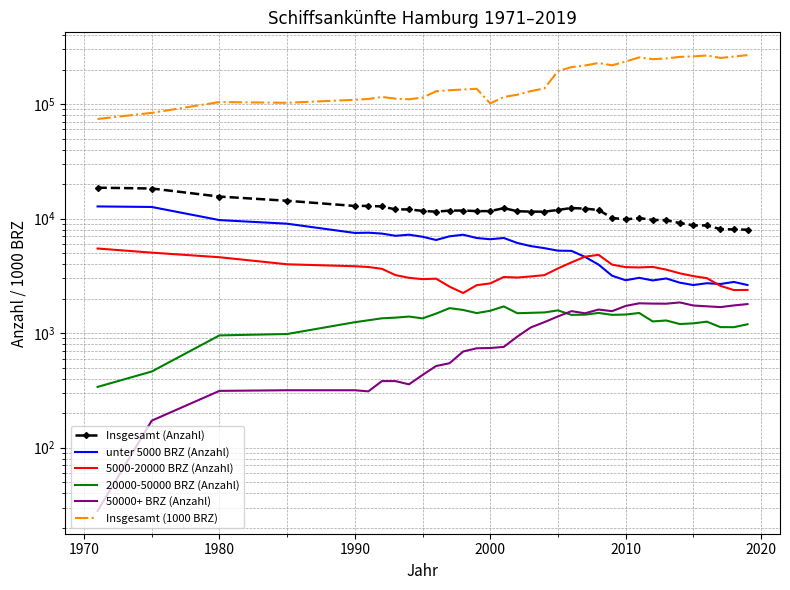

Which series has the largest range (max minus min)?

Insgesamt (1000 BRZ)